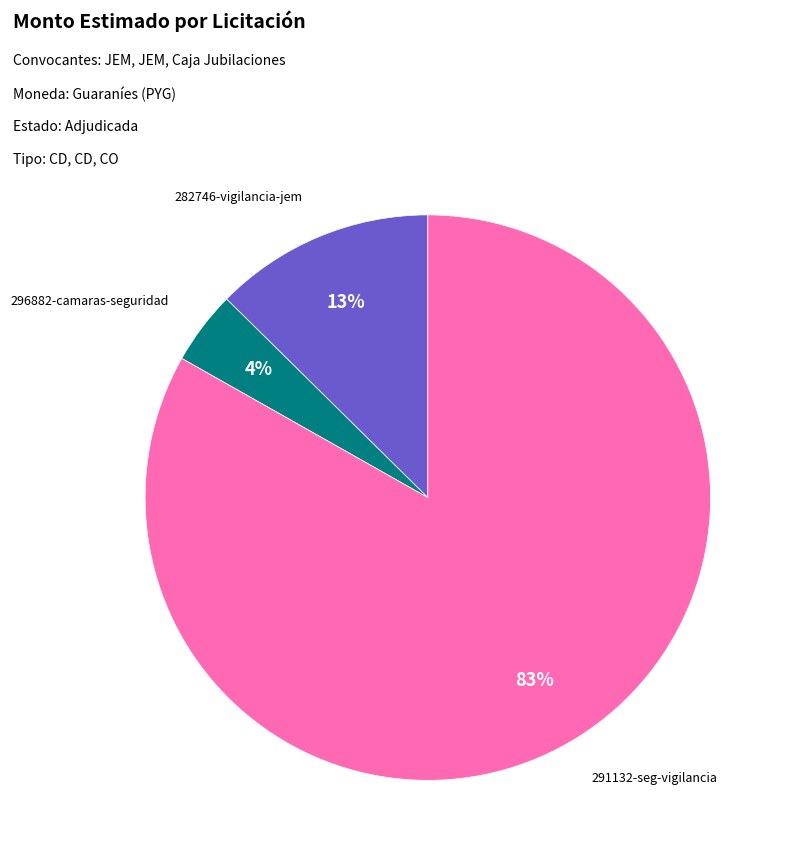

What percentage is the 296882-camaras-seguridad slice, to the nearest percent?

4%